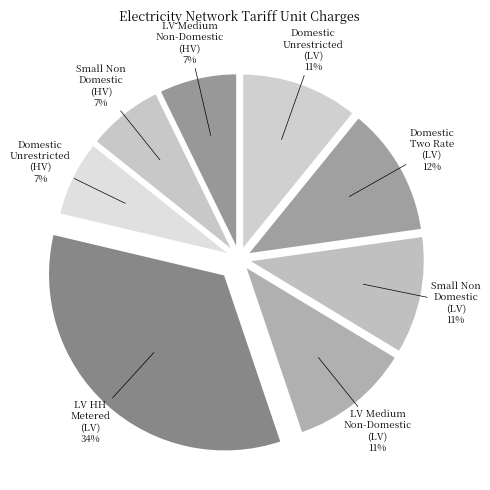

True or false: LV Medium Non-Domestic (HV) accounts for 7% of the total.

True